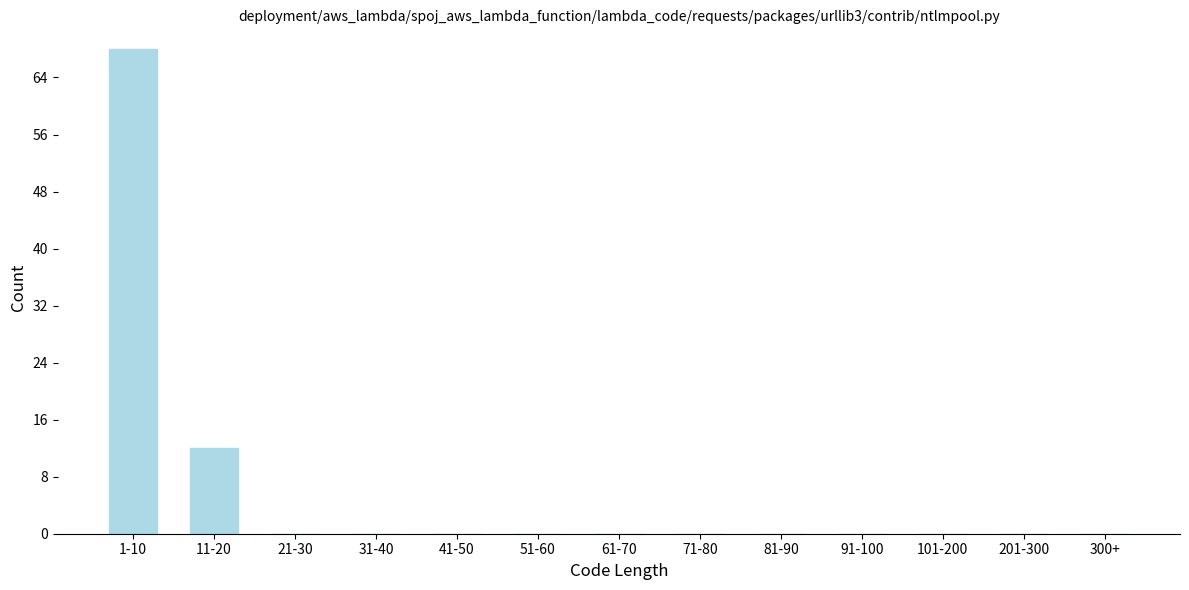

Reading left to right, extract all data points from this chart.

1-10=68	11-20=12	21-30=0	31-40=0	41-50=0	51-60=0	61-70=0	71-80=0	81-90=0	91-100=0	101-200=0	201-300=0	300+=0